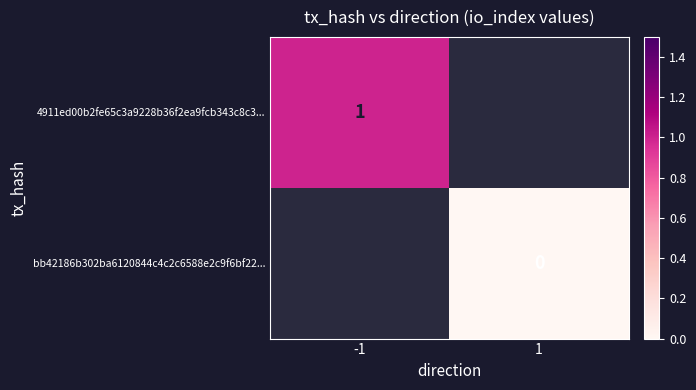

Count the number of categories in the chart.

2